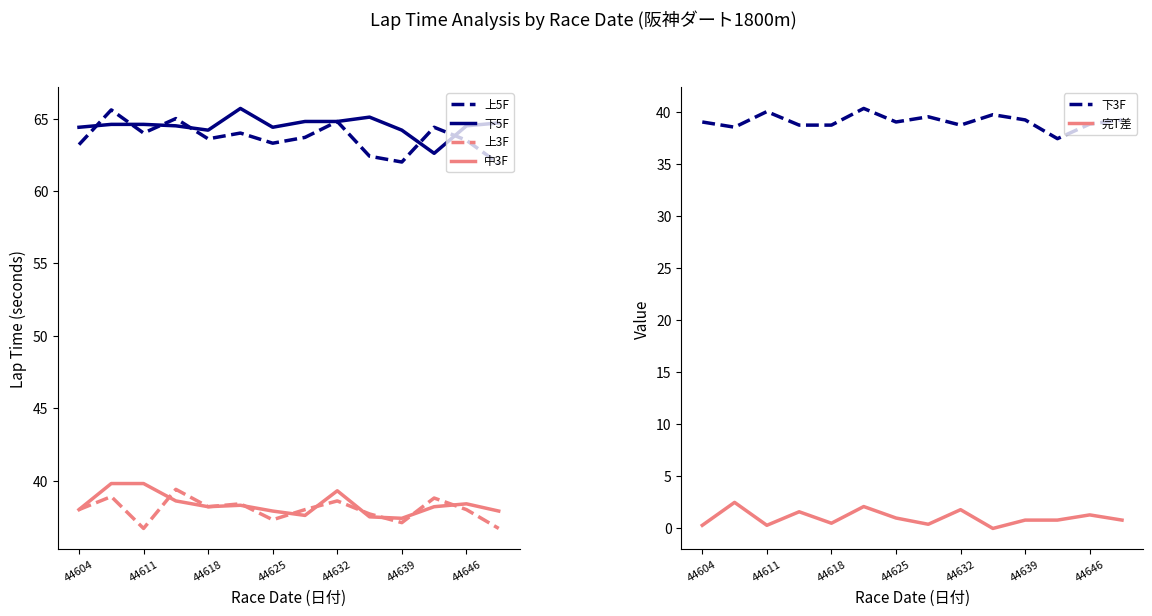

Where does the 上5F series first go above 63?

44604